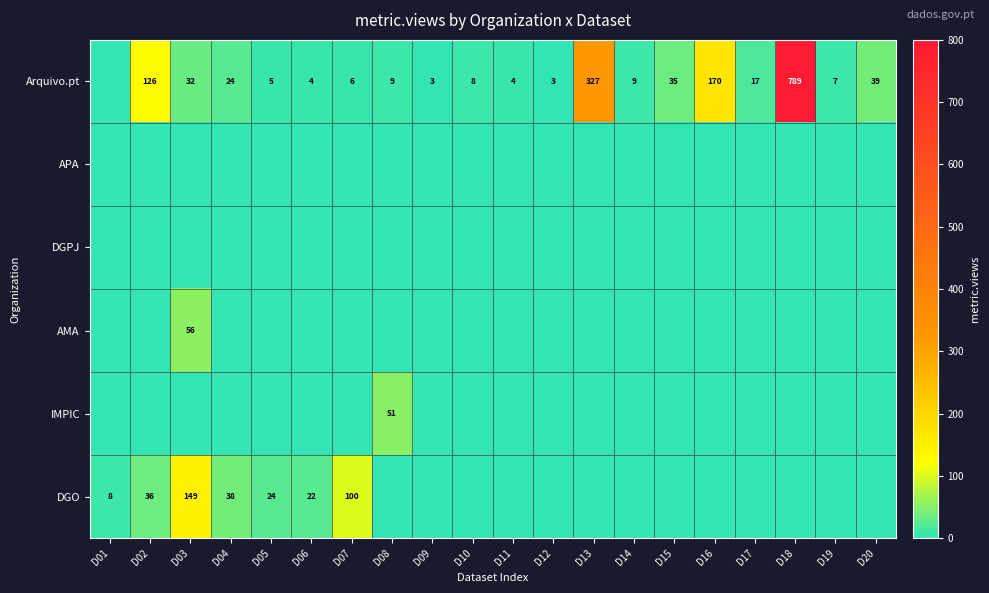

At which category is the sum across all series the highest?

D18